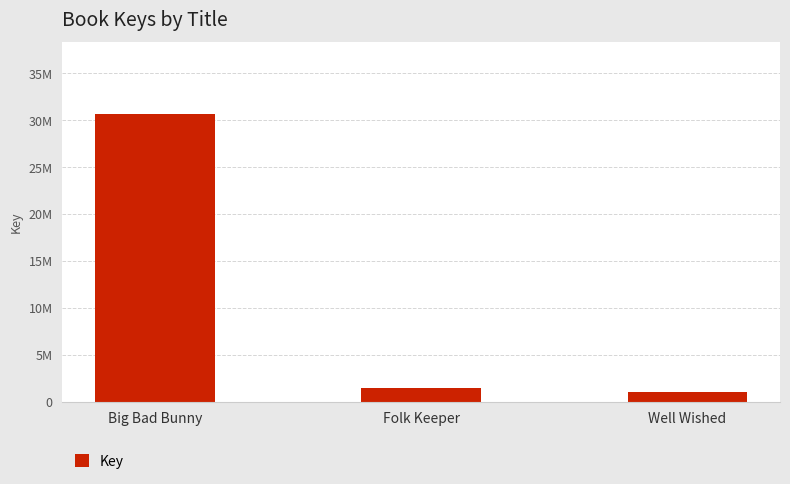

Which category has the highest value across all series?

Big Bad Bunny